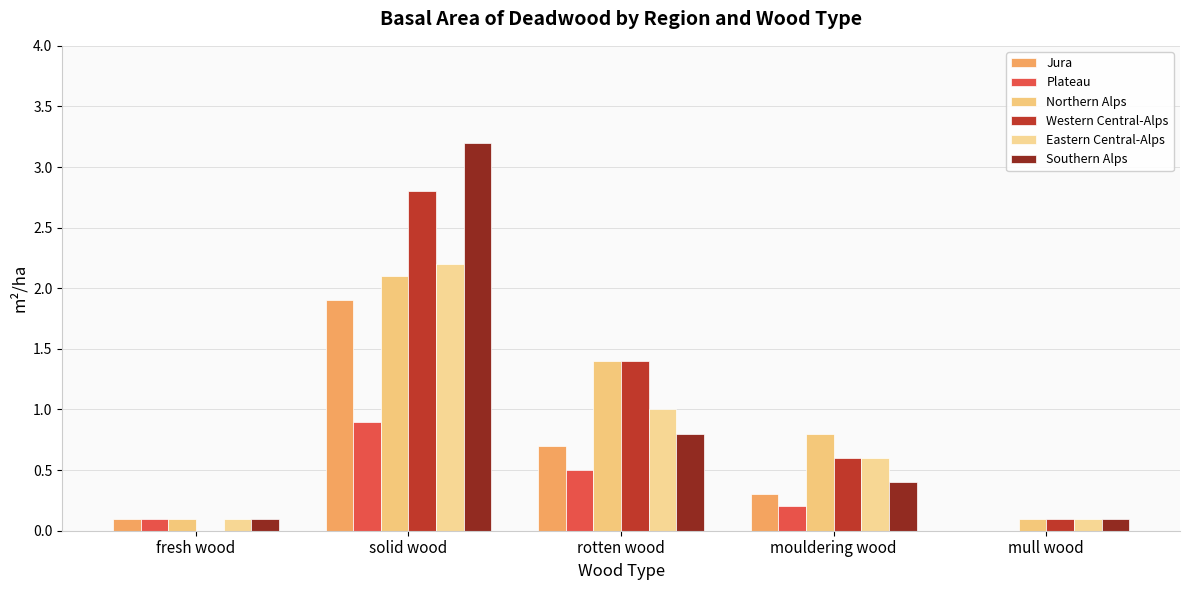

At mouldering wood, list the series in order from smallest to largest.

Plateau, Jura, Southern Alps, Western Central-Alps, Eastern Central-Alps, Northern Alps